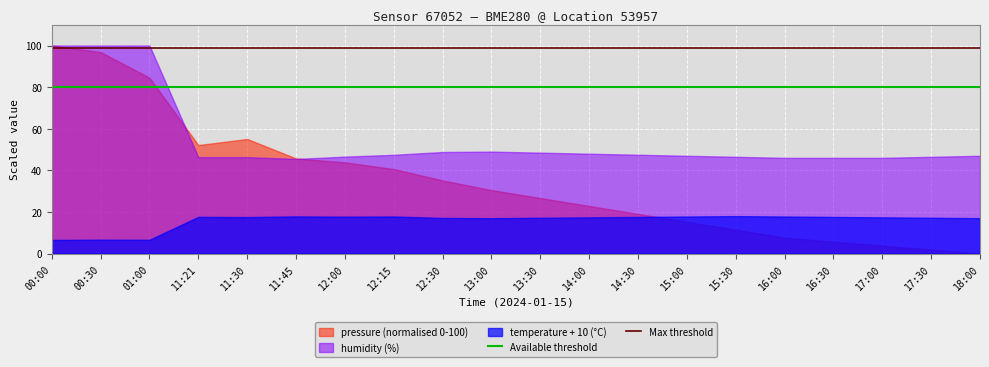

Which series has the largest total across all categories?

humidity (%)